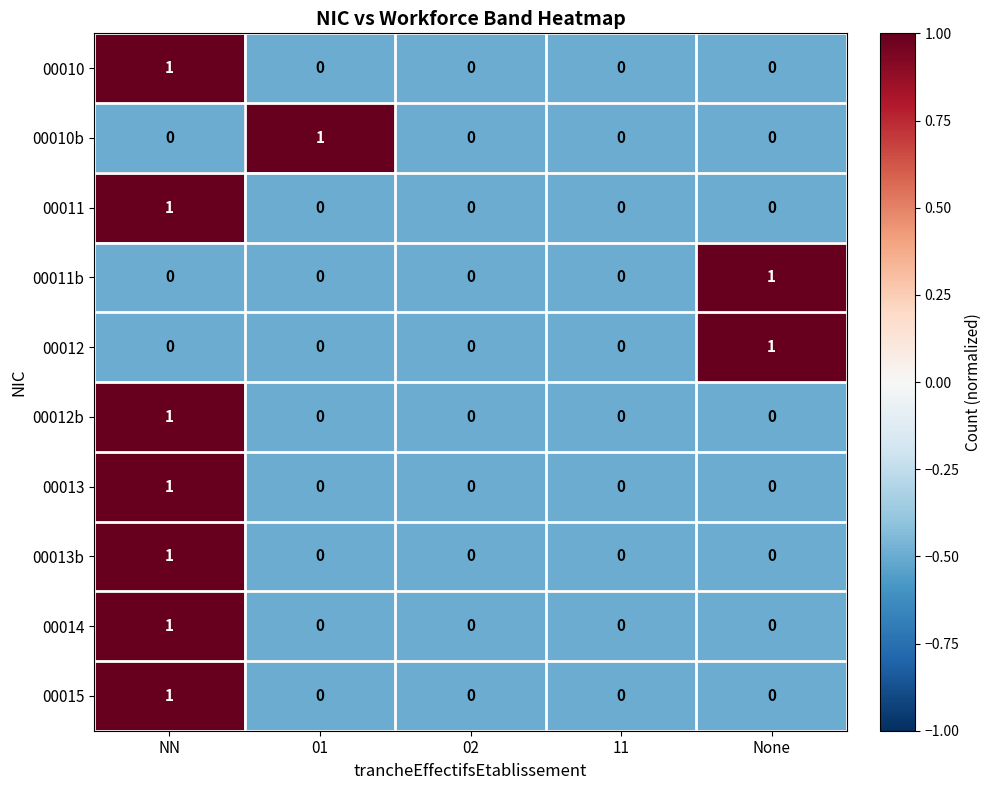

At which category is the sum across all series the highest?

NN